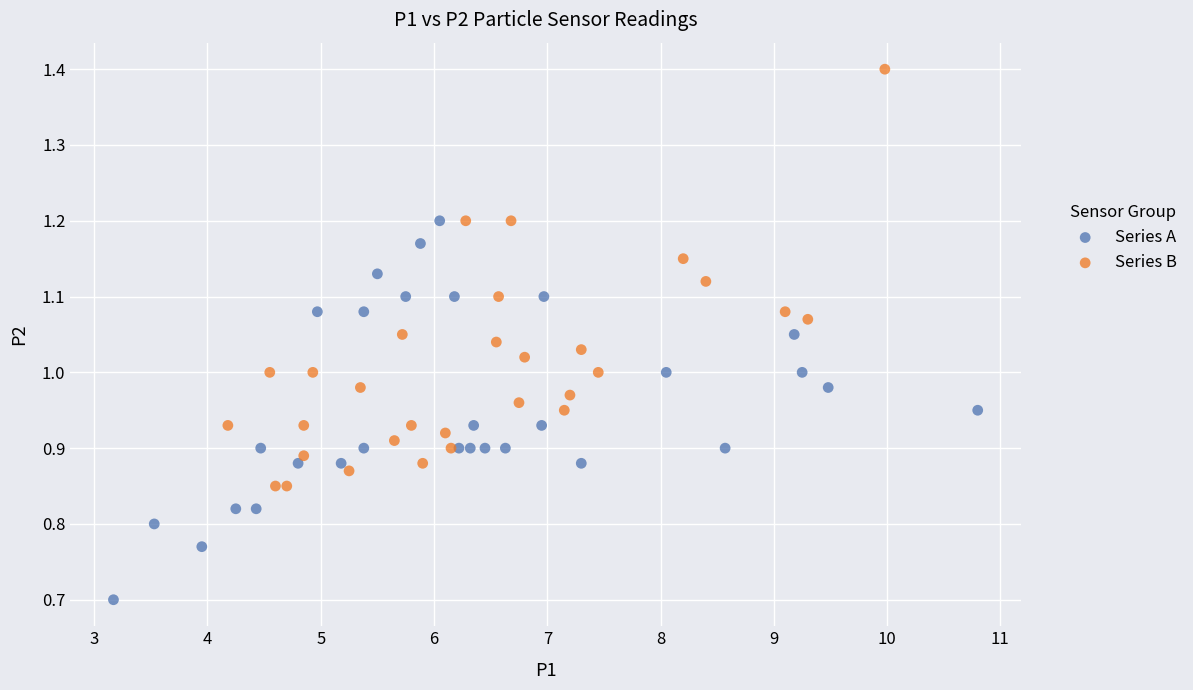

Which series reaches the maximum Y coordinate?

Series B